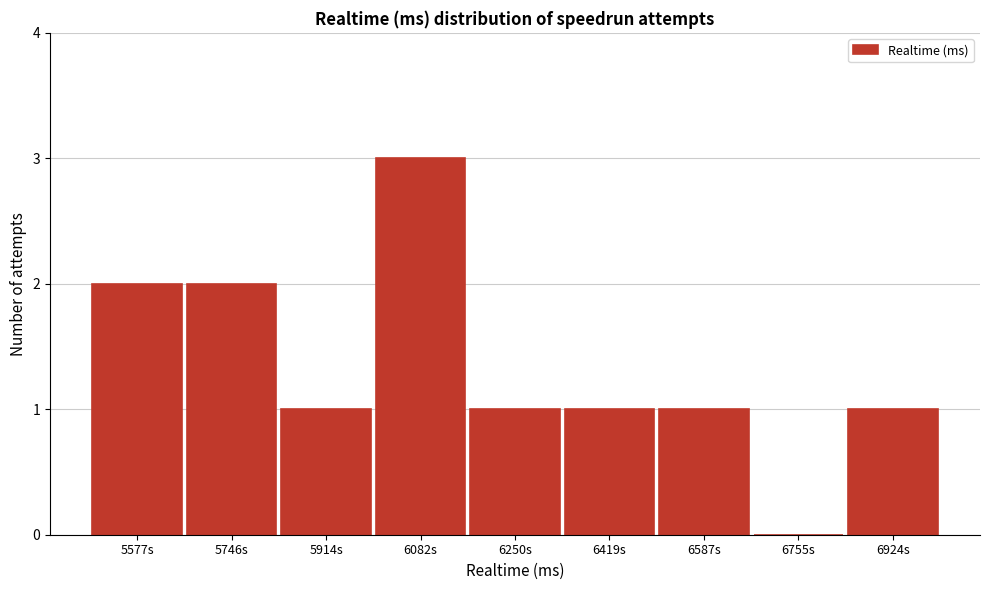

Reading left to right, what are all the values shown in this chart?

5577s=2	5746s=2	5914s=1	6082s=3	6250s=1	6419s=1	6587s=1	6755s=0	6924s=1